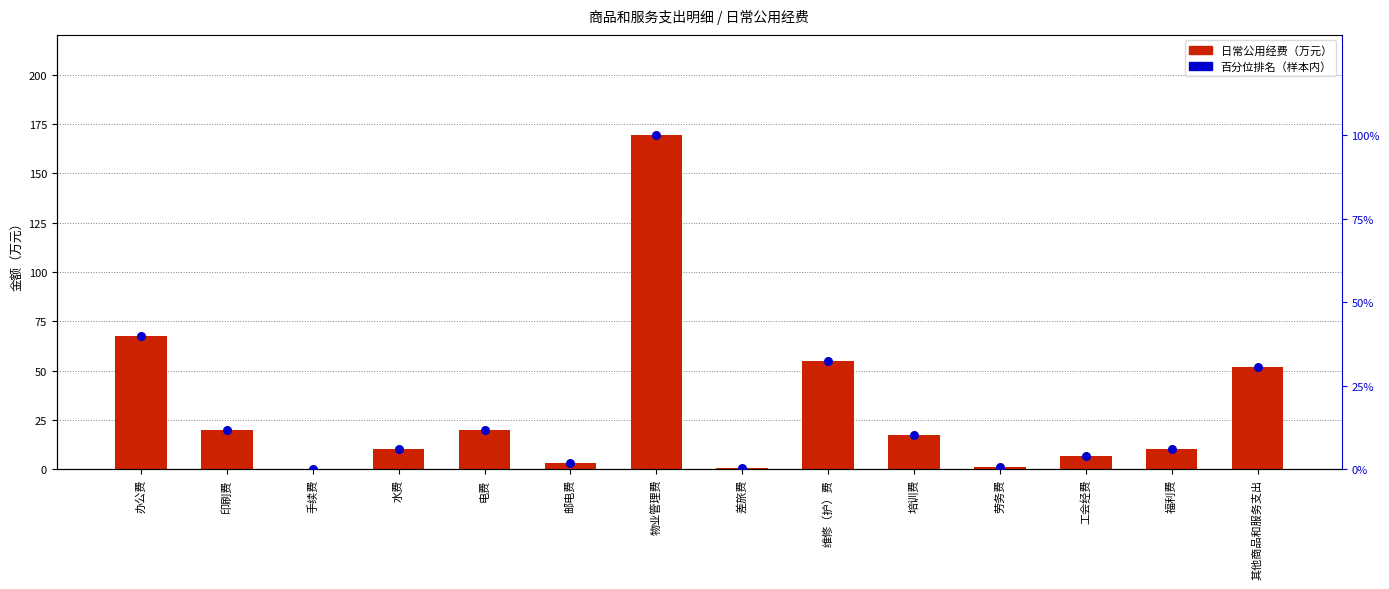

At how many categories does at least one series exceed 98?

1